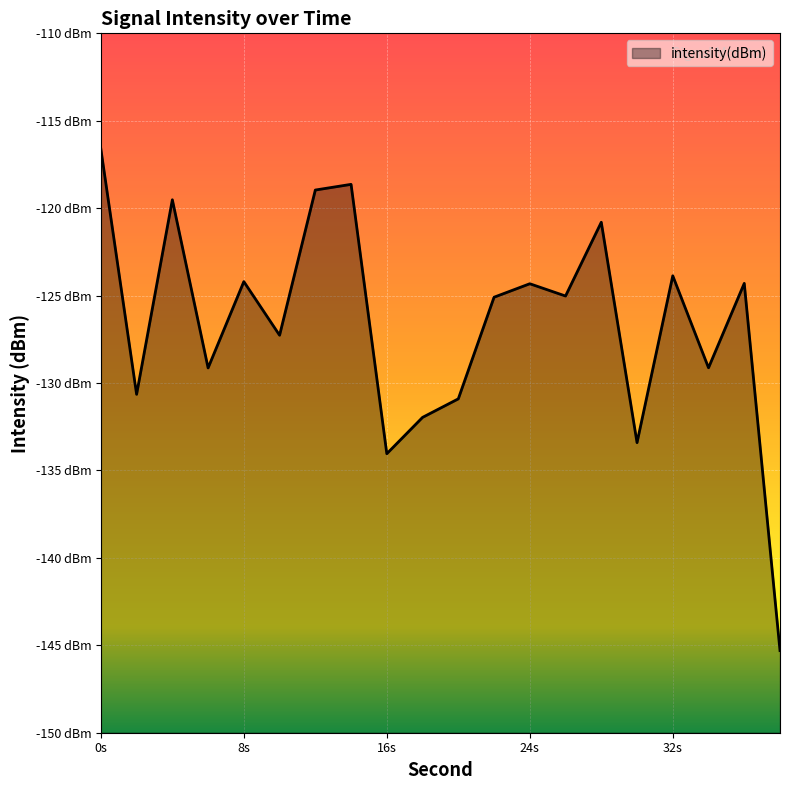

Rank the categories by value from lowest to highest.

38, 16, 30, 18, 20, 2, 6, 34, 10, 22, 26, 24, 36, 8, 32, 28, 4, 12, 14, 0